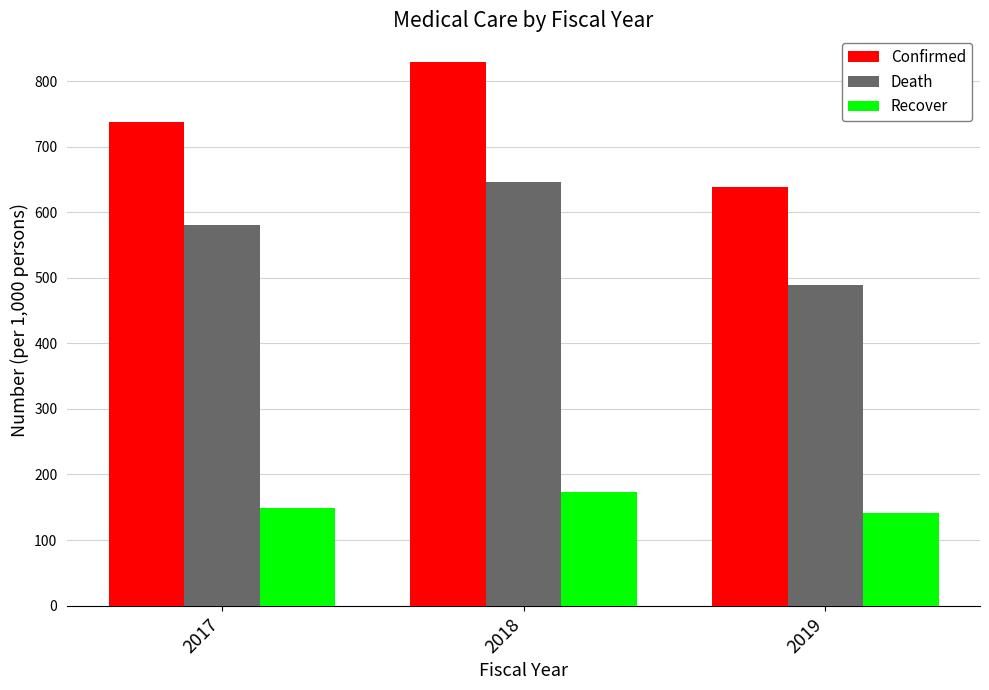

What is the maximum value for Recover?

173.8